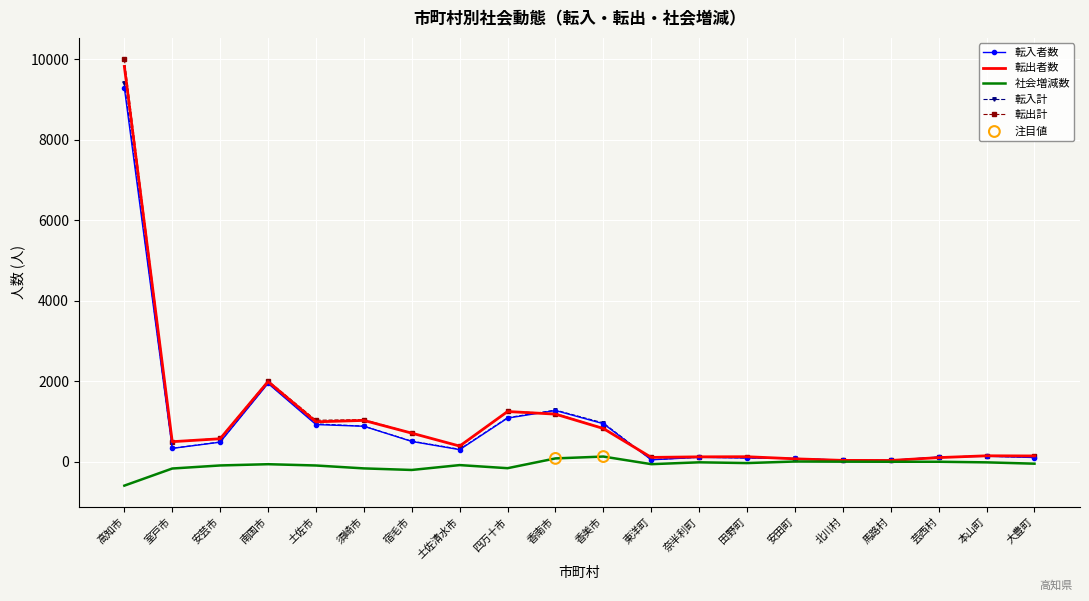

Which series has the widest spread of values?

転出計